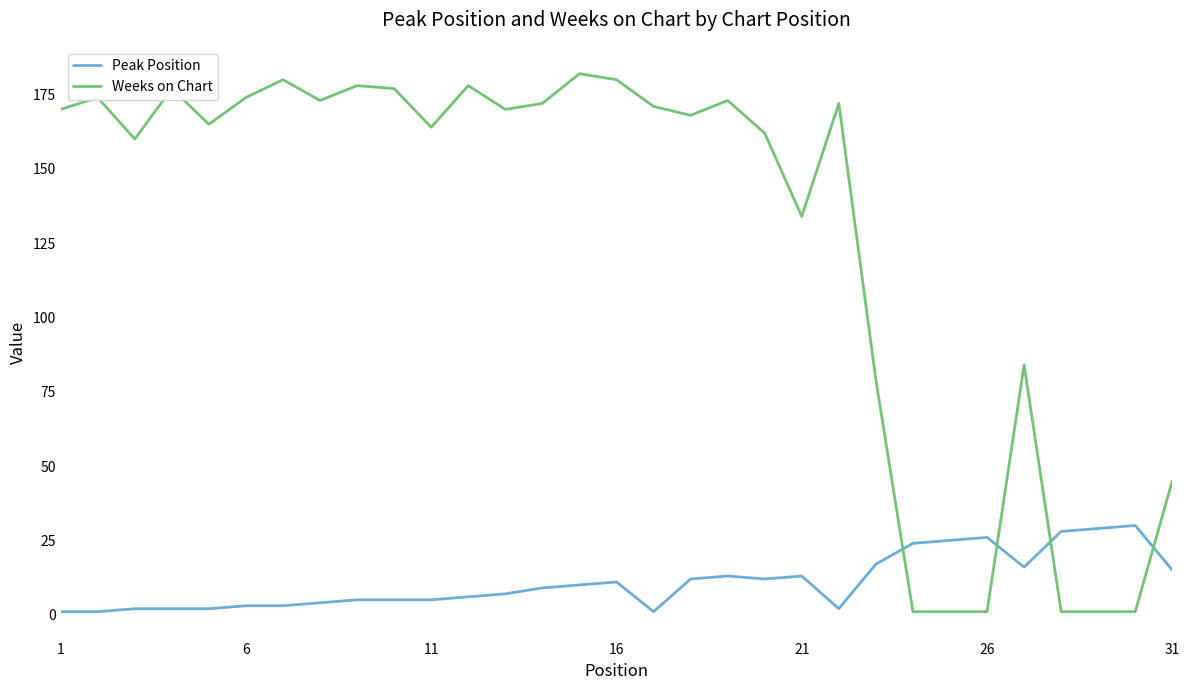

What is the greatest value displayed?

182